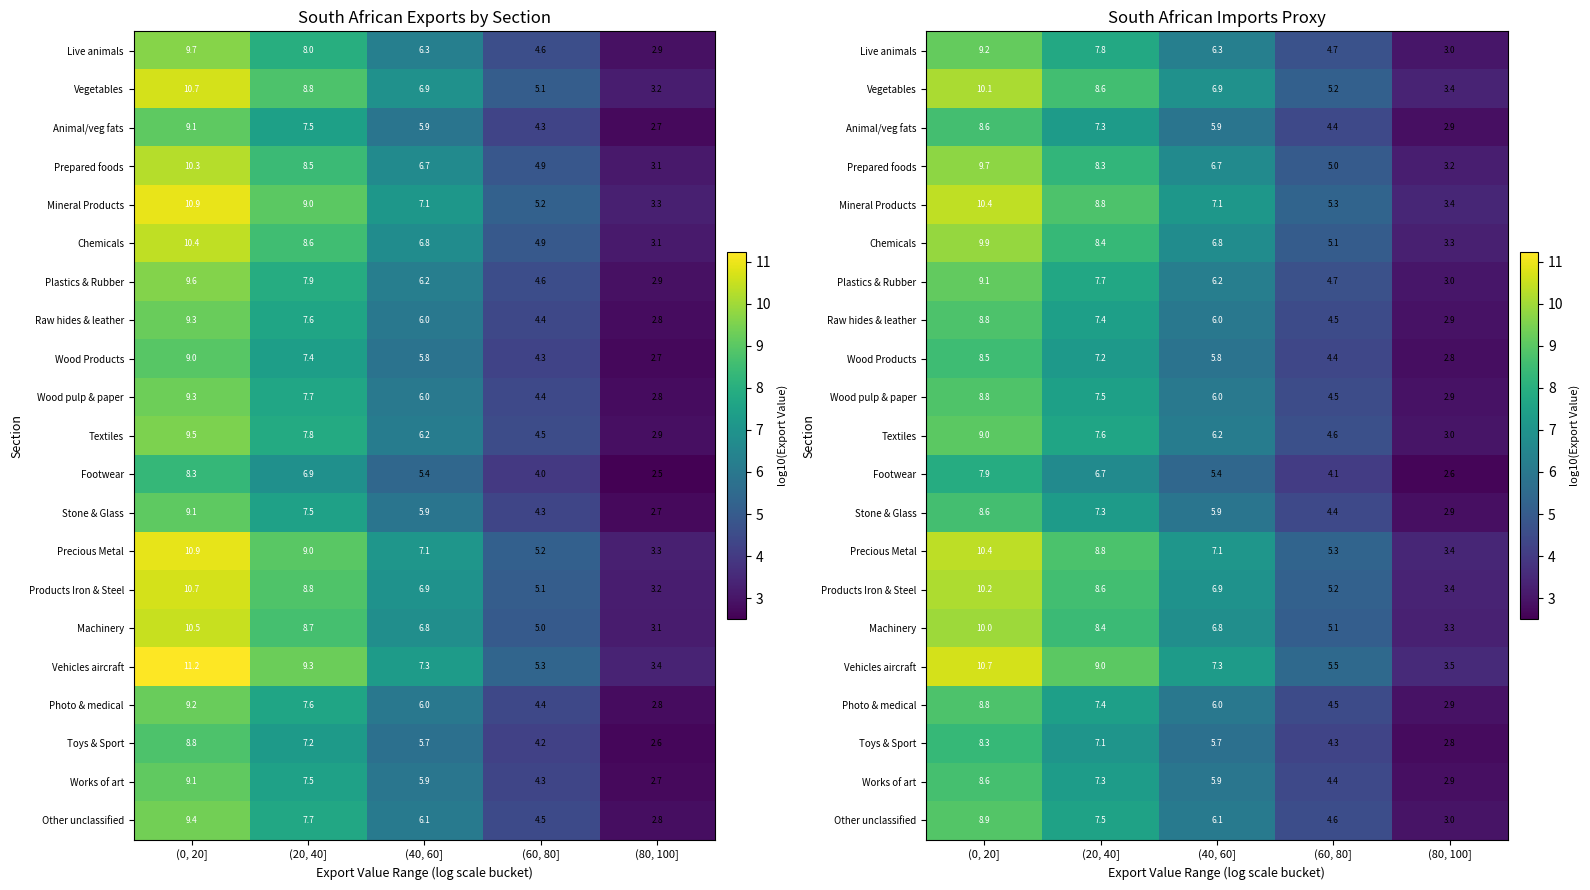

How many series are shown in this chart?

21